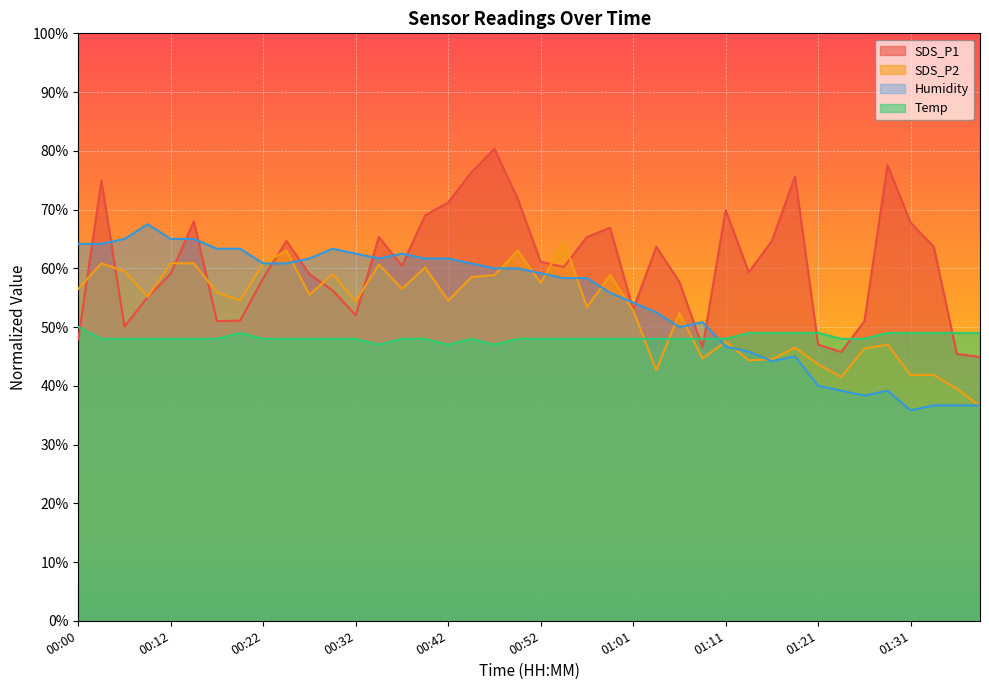

True or false: SDS_P1 and SDS_P2 cross at least once.

True